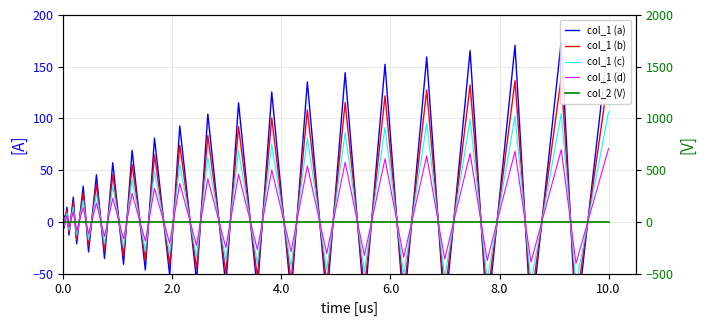

What is the difference between the maximum and minimum values in the col_1 (b) series?

222.0